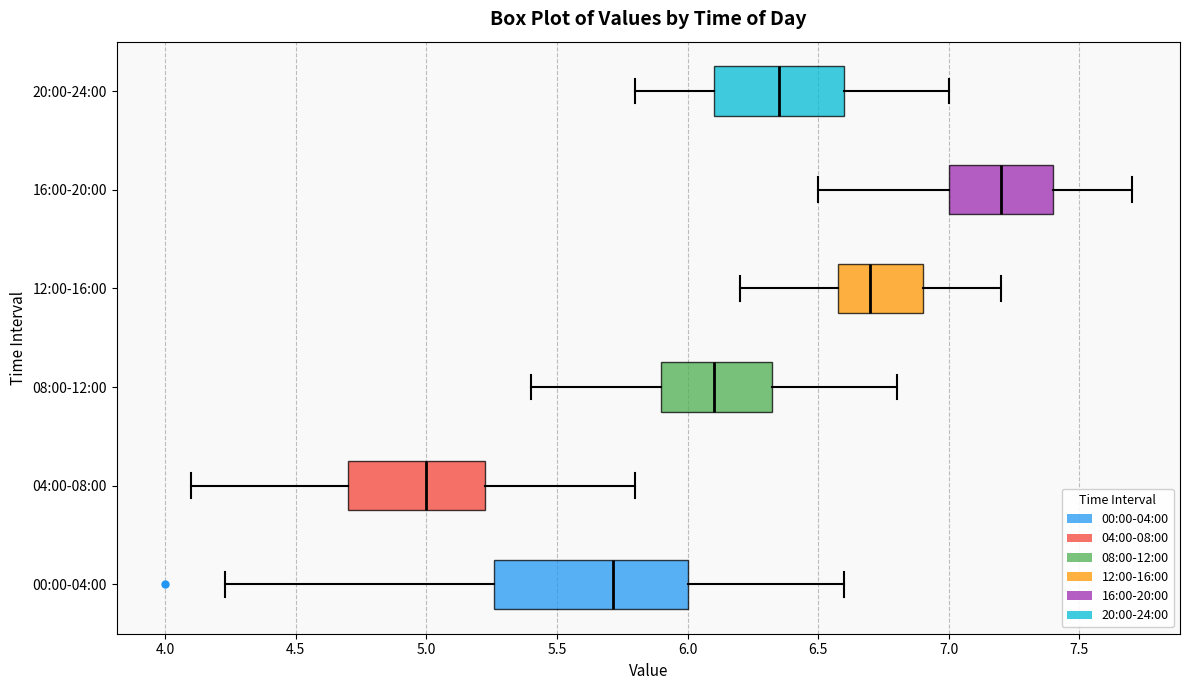

Reading bottom to top, transcribe this box plot: for each box, give where its median line is, the range the box spans, and where its two whiskers end, as read against the x-axis. The values are not printed on the chart, so give them approximately, as read against the axis.

00:00-04:00: median 5.70, box 5.25 to 6.00, whiskers 4.25 to 6.60
04:00-08:00: median 5.00, box 4.70 to 5.25, whiskers 4.10 to 5.80
08:00-12:00: median 6.10, box 5.90 to 6.35, whiskers 5.40 to 6.80
12:00-16:00: median 6.70, box 6.60 to 6.90, whiskers 6.20 to 7.20
16:00-20:00: median 7.20, box 7.00 to 7.40, whiskers 6.50 to 7.70
20:00-24:00: median 6.35, box 6.10 to 6.60, whiskers 5.80 to 7.00